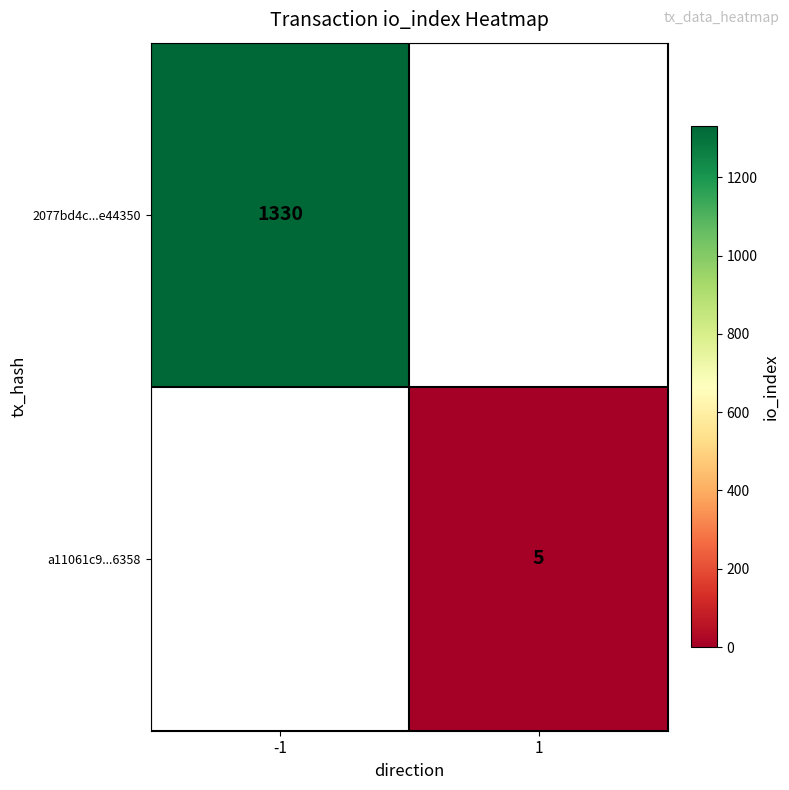

The value of a11061c9...6358 at 1 is 2.6. True or false?

False